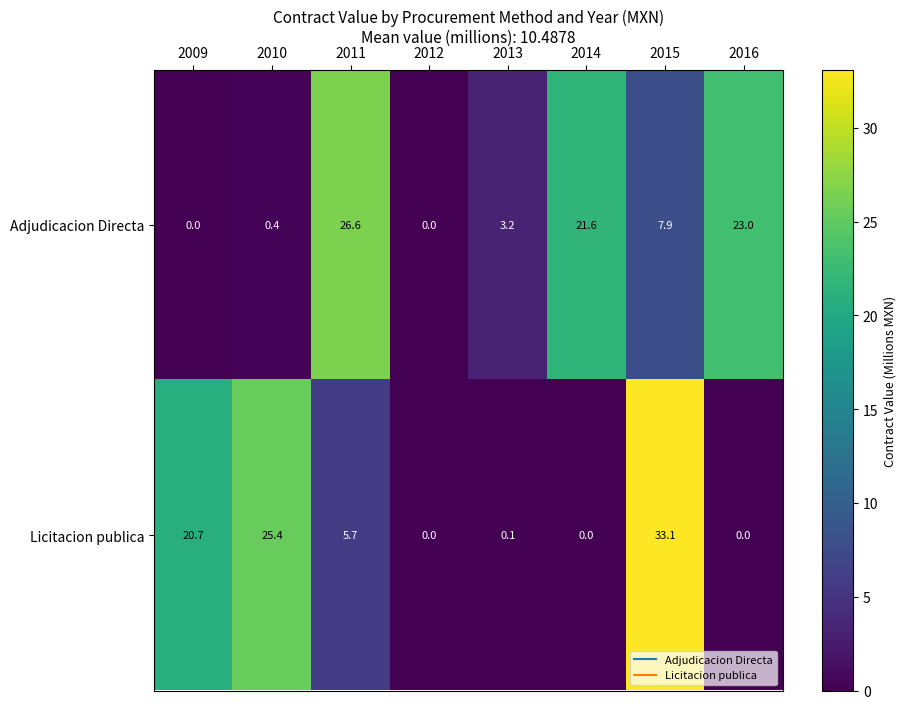

What is the average value of the Adjudicacion Directa series?

10.3